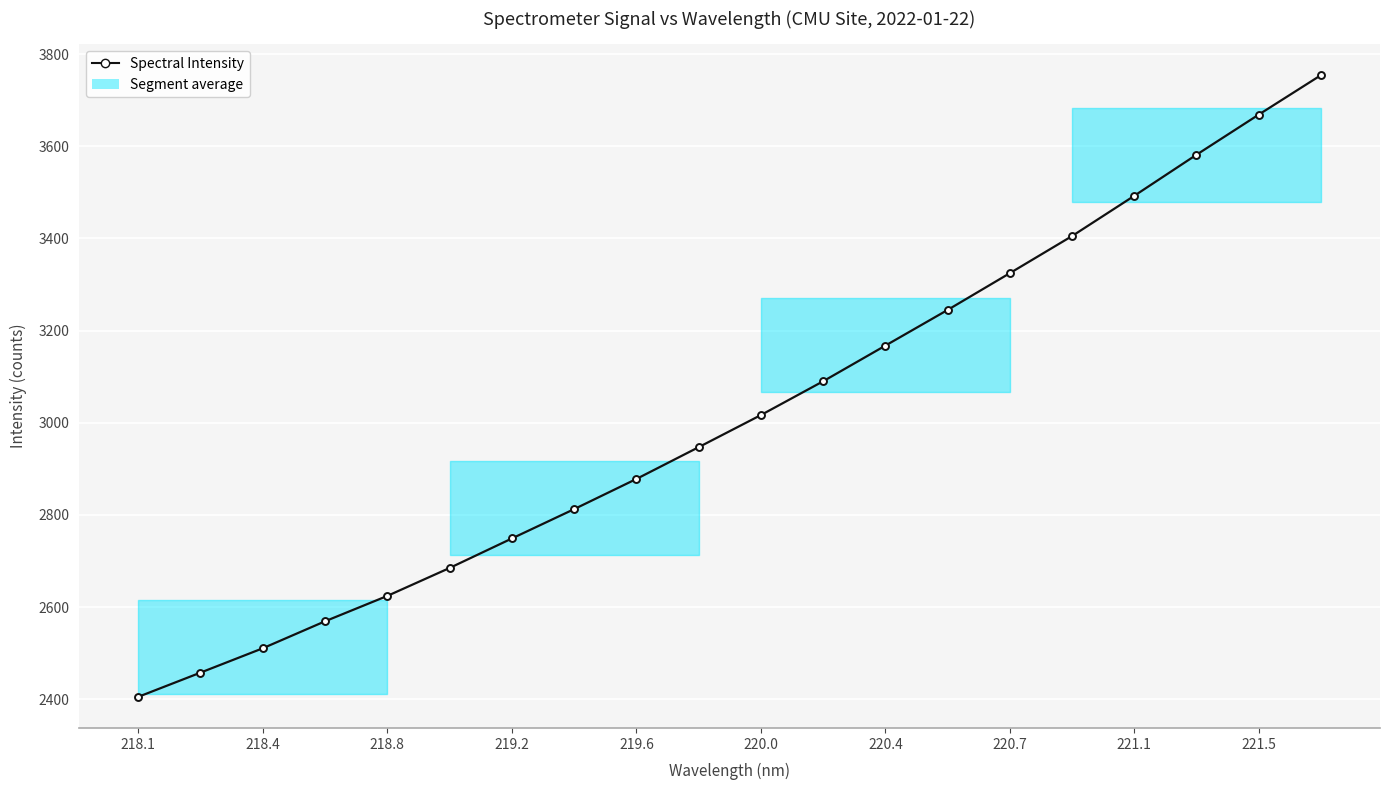

Between 220.0 and 220.4, which is larger?

220.4